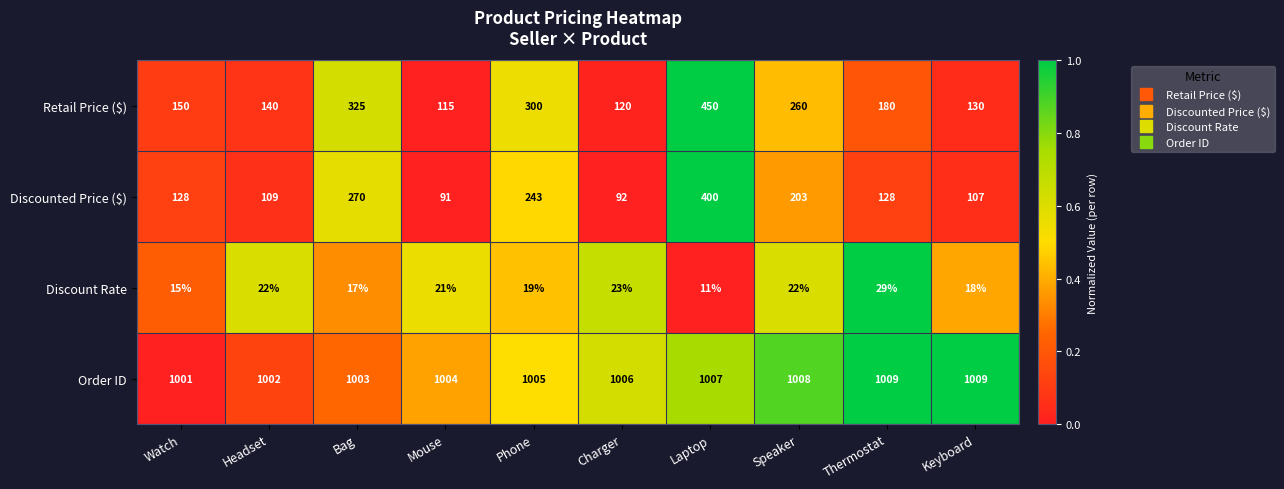

Which category has the lowest value across all series?

Laptop